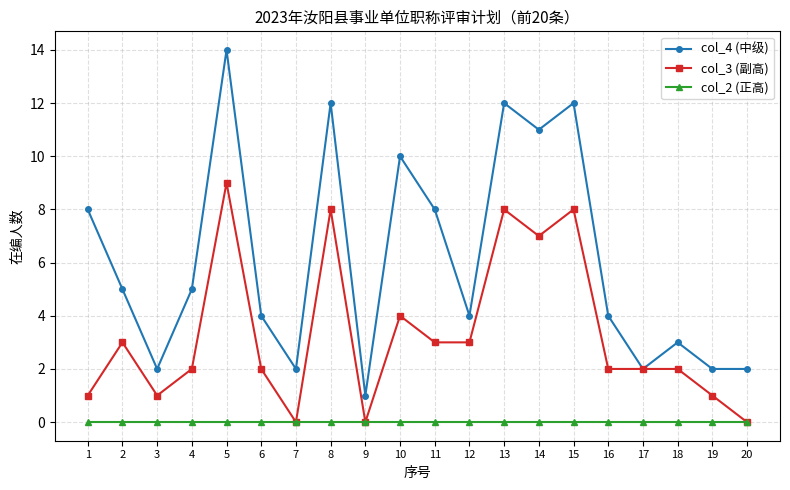

Count the number of data series in this chart.

3